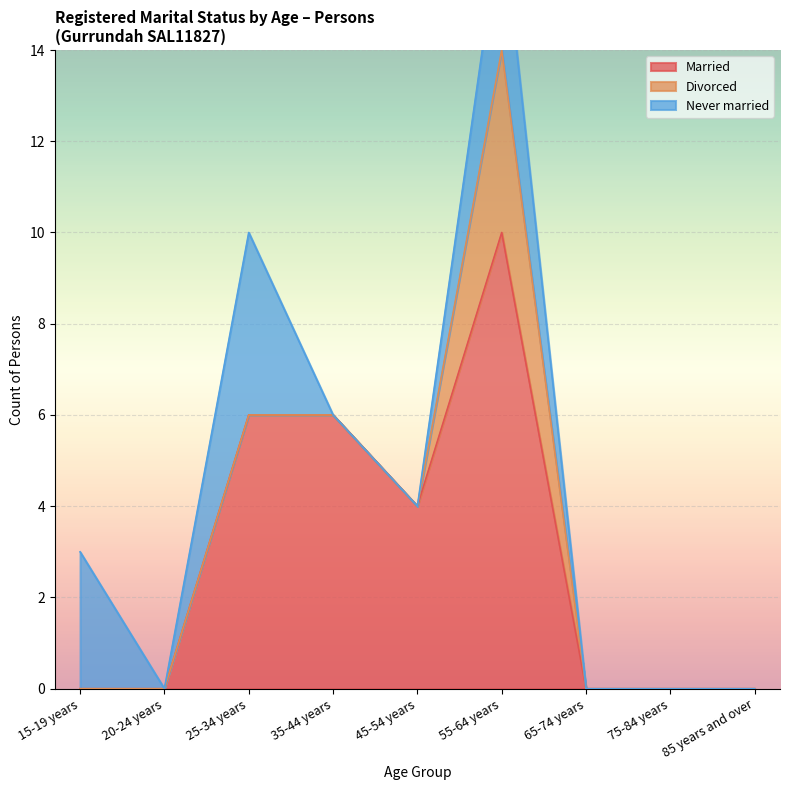

What is the total value across all series at 35-44 years?

6